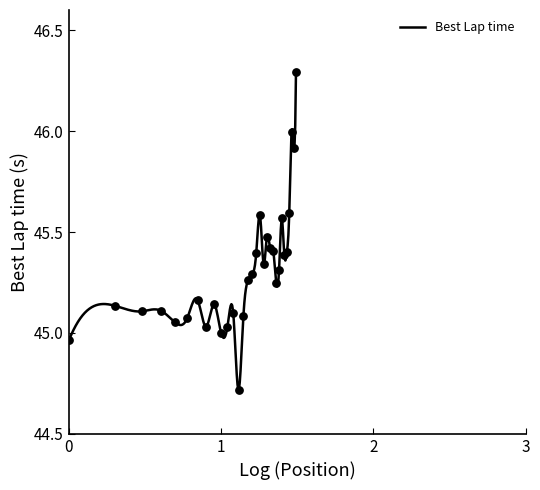

Between 25 and 9, which is larger?

25